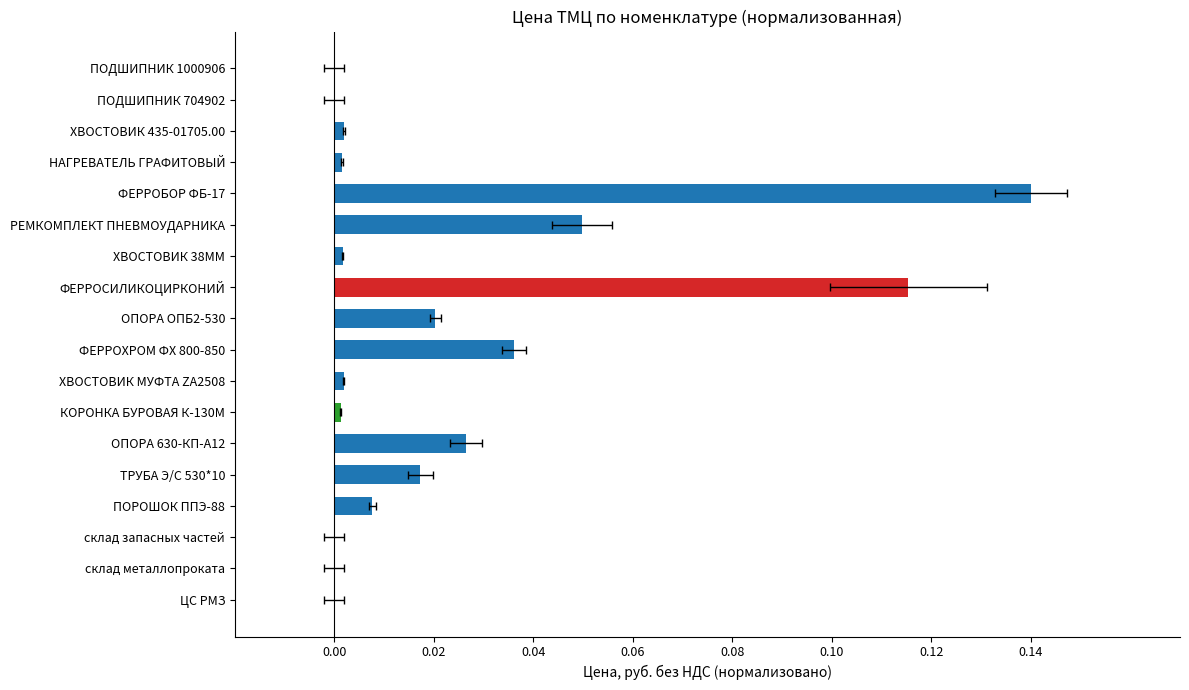

Is it true that the value at ХВОСТОВИК МУФТА ZA2508 is 0.0?

True